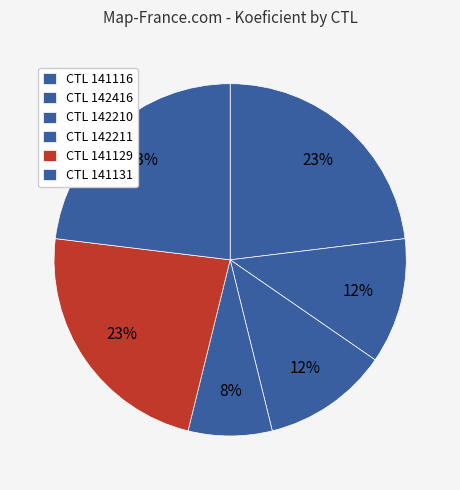

Which slice is the smallest?

142211